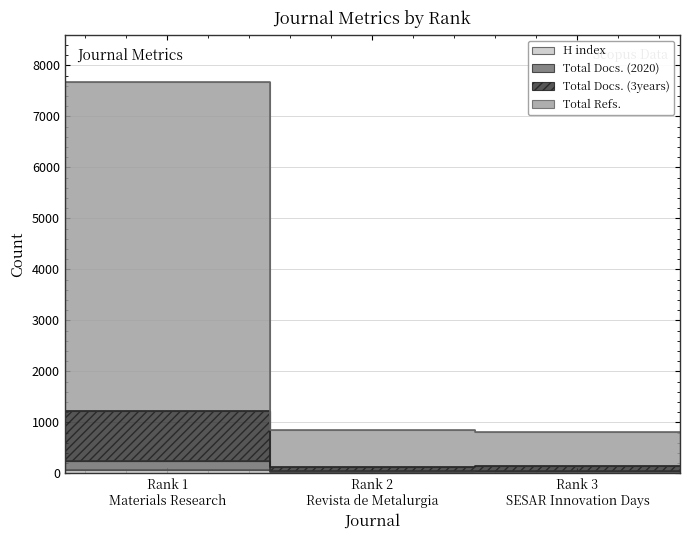

Does the chart have visible grid lines?

Yes